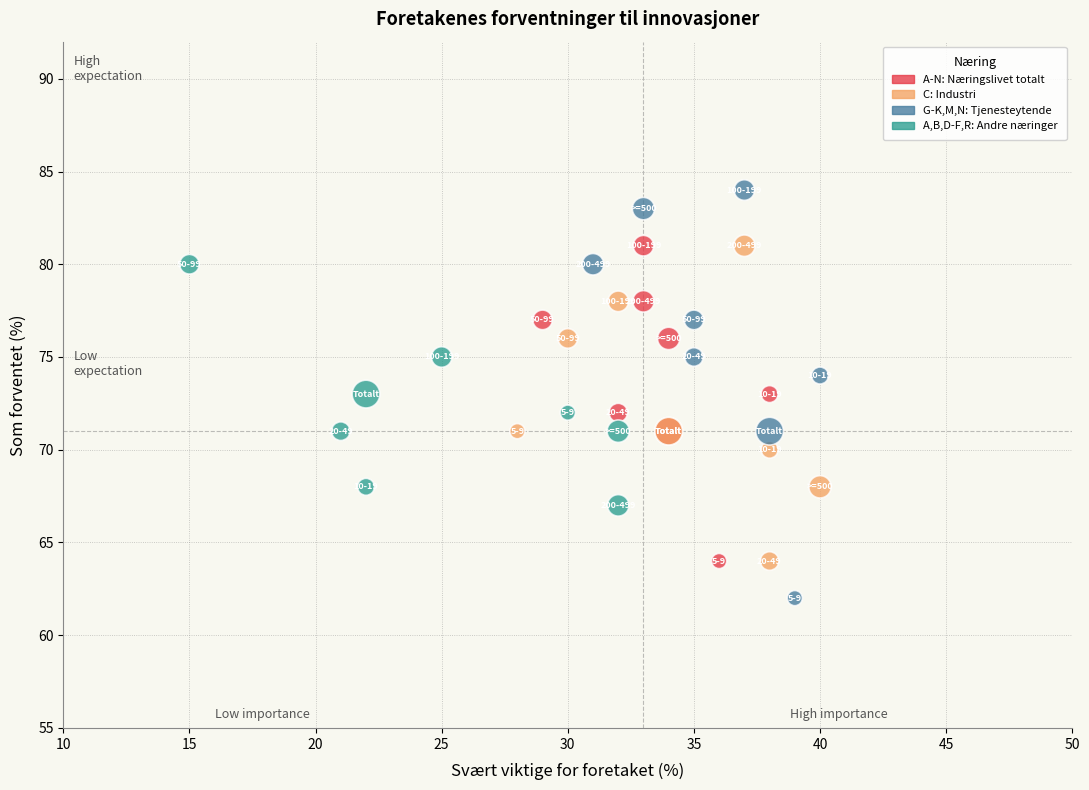

Which series contains the lowest Y value?

G-K,M,N: Tjenesteytende